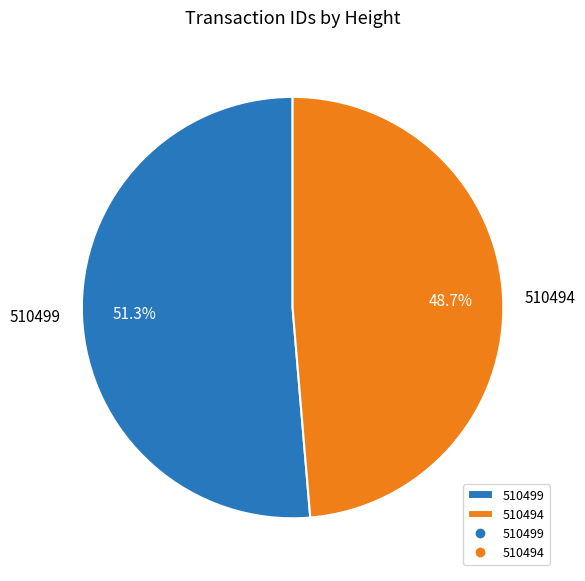

What is the largest slice in the pie chart?

510499